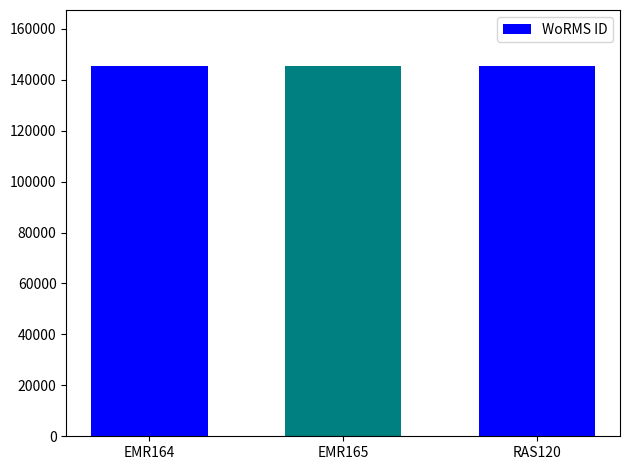

Approximately how many times larger is the value at EMR164 compared to EMR165?

1.0